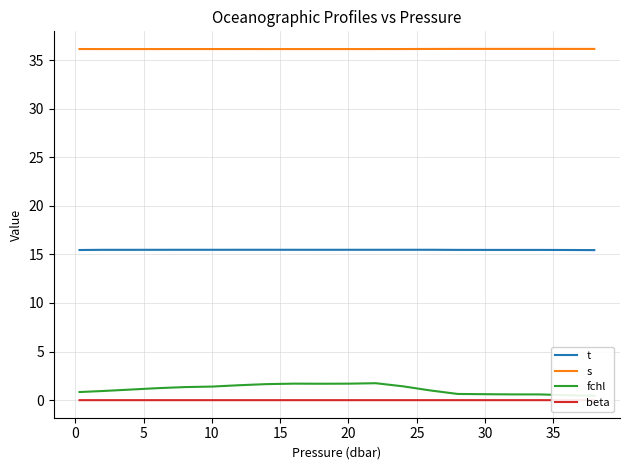

True or false: s and t cross at least once.

False